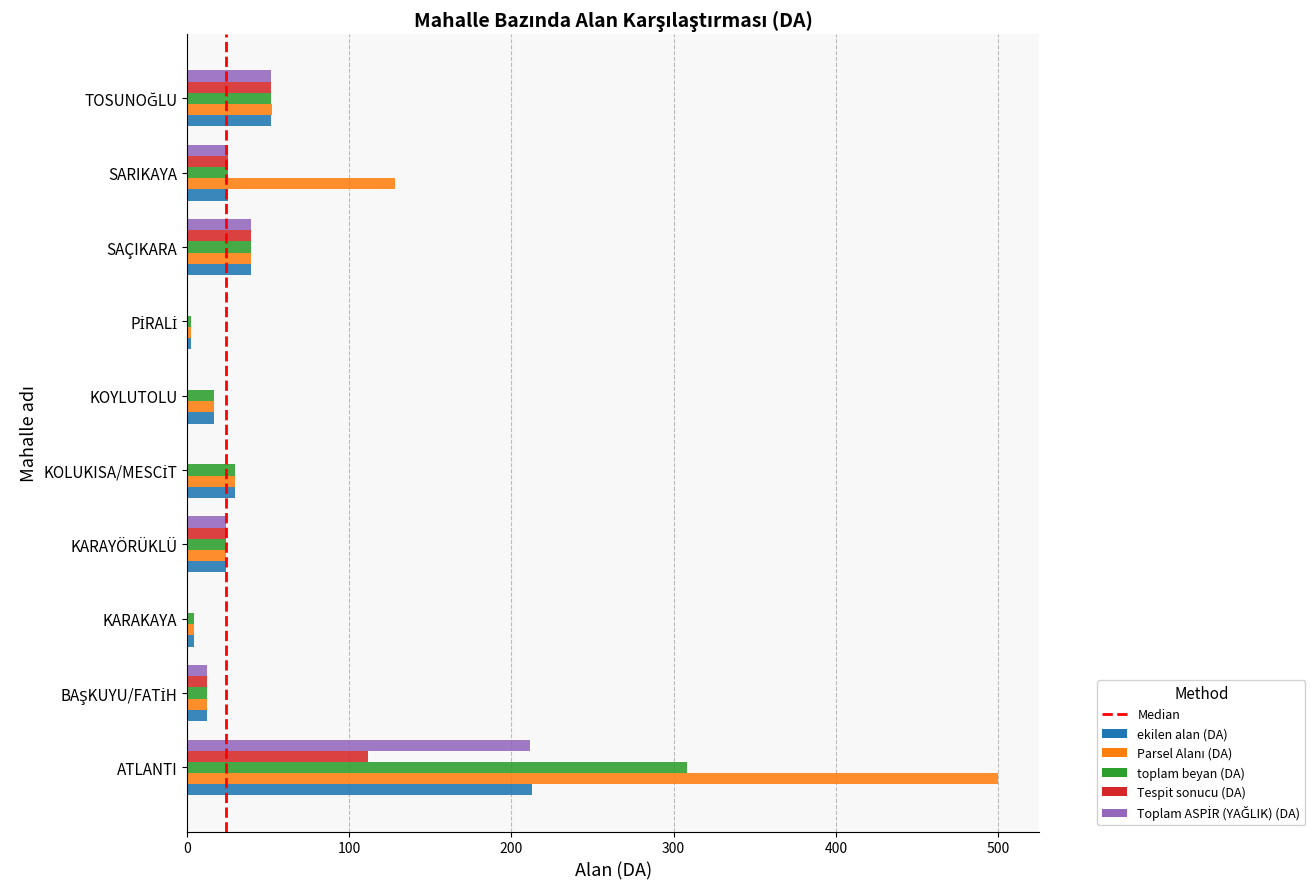

At which category is the sum across all series the highest?

ATLANTI